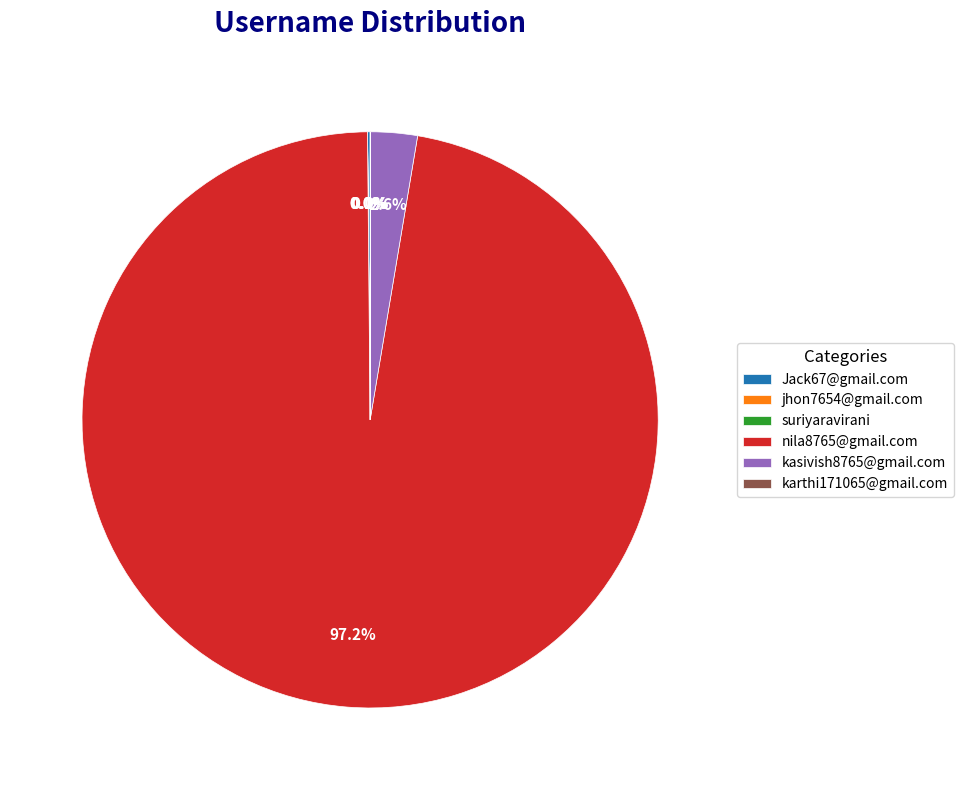

How much of the chart is everything except kasivish8765@gmail.com?

97.4%